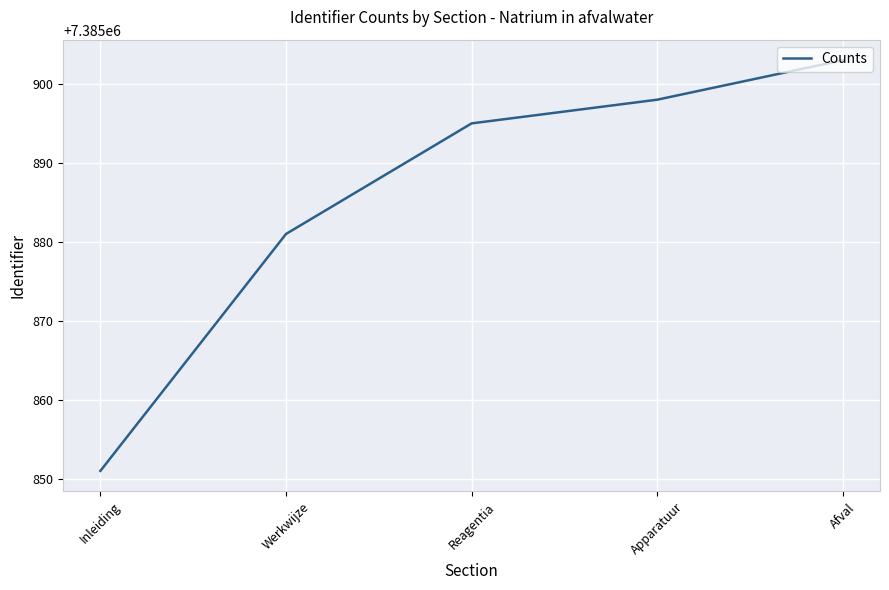

What is the maximum value shown in the chart?

7385903